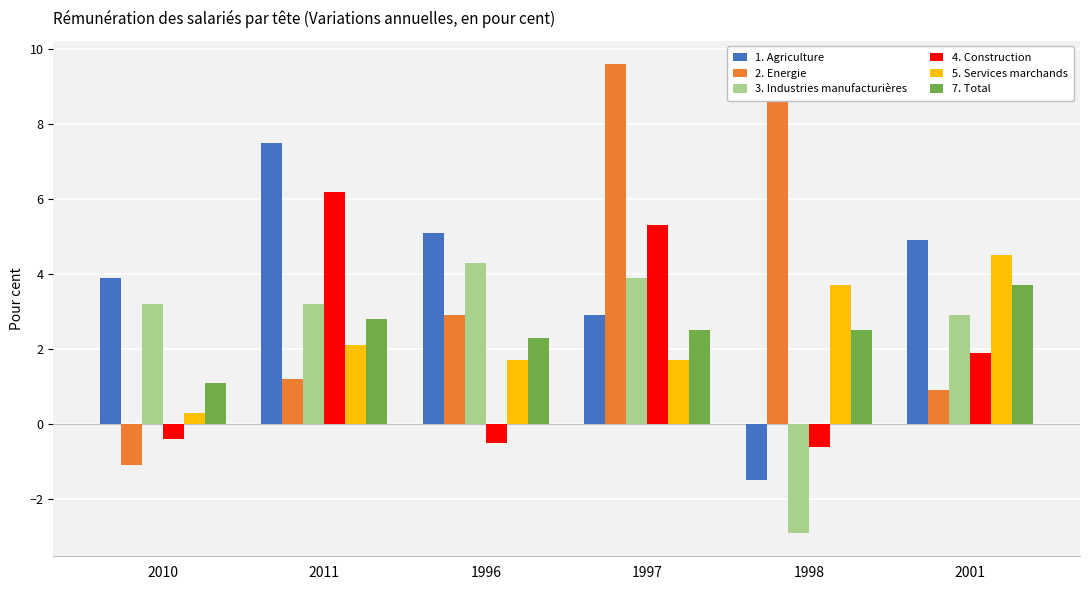

At which label is 7. Total closest to 2?

1996